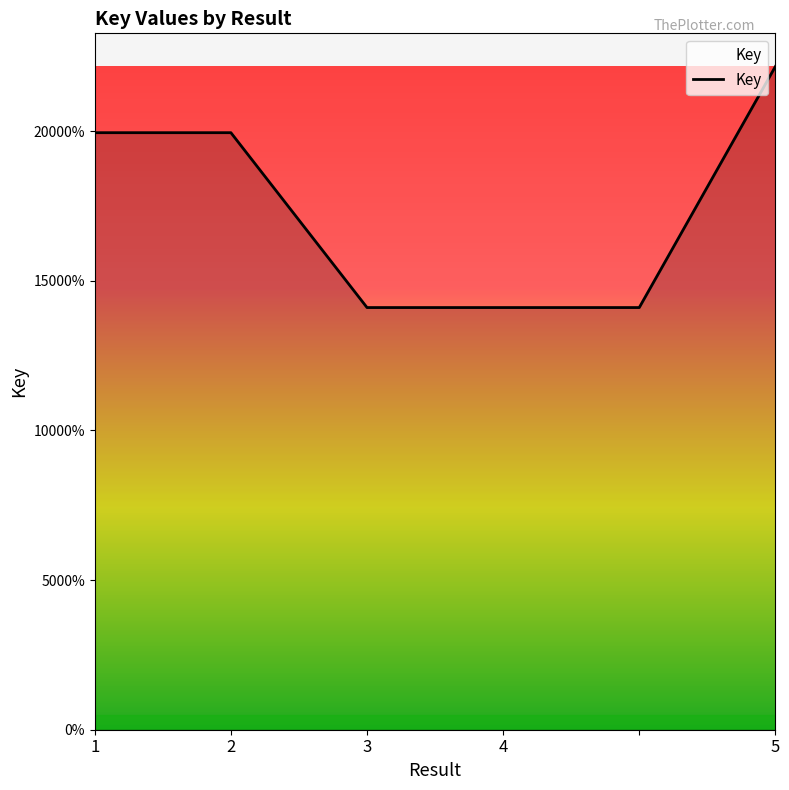

Rank the categories by value from highest to lowest.

5, 1, 2, 4, 5, 3